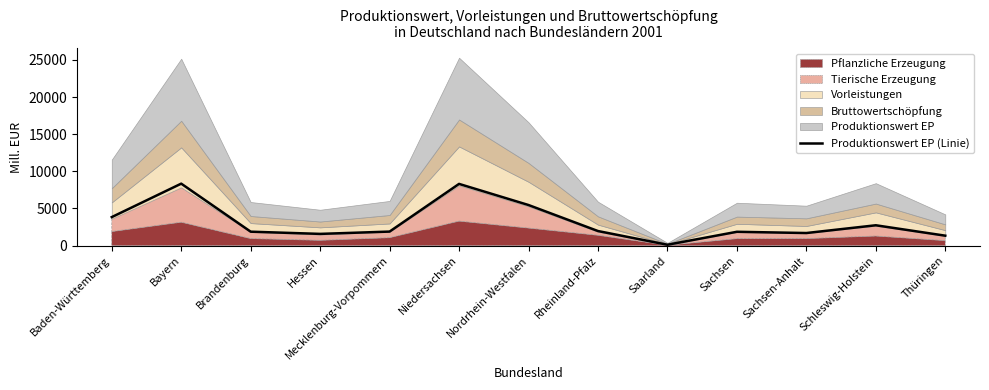

Where is the data nearest to the value 4233?

Baden-Württemberg